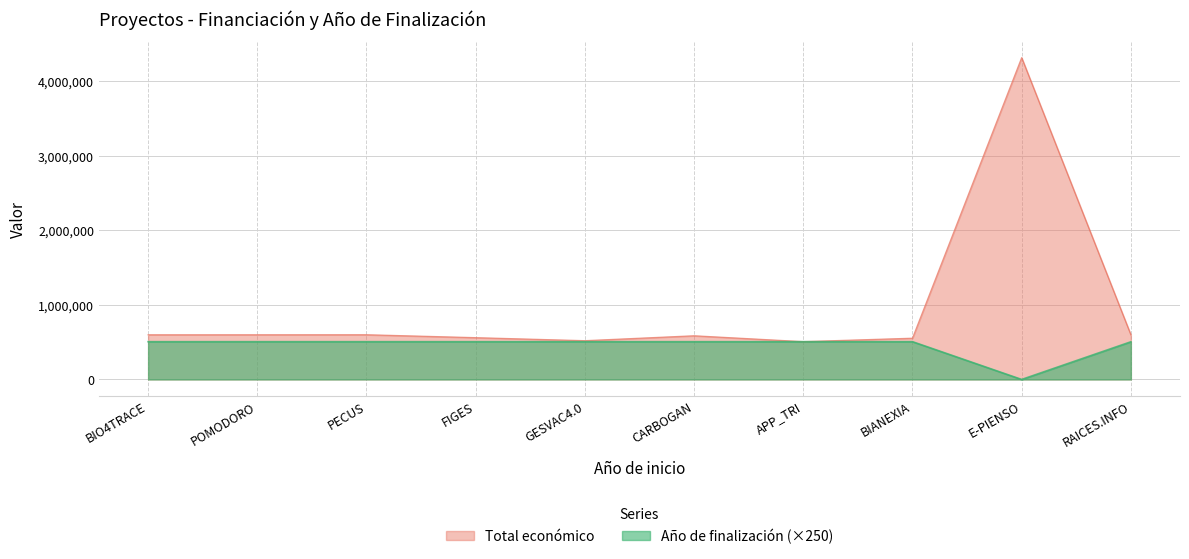

What is the value of the Año de finalización point at the 2nd from the left?

506500